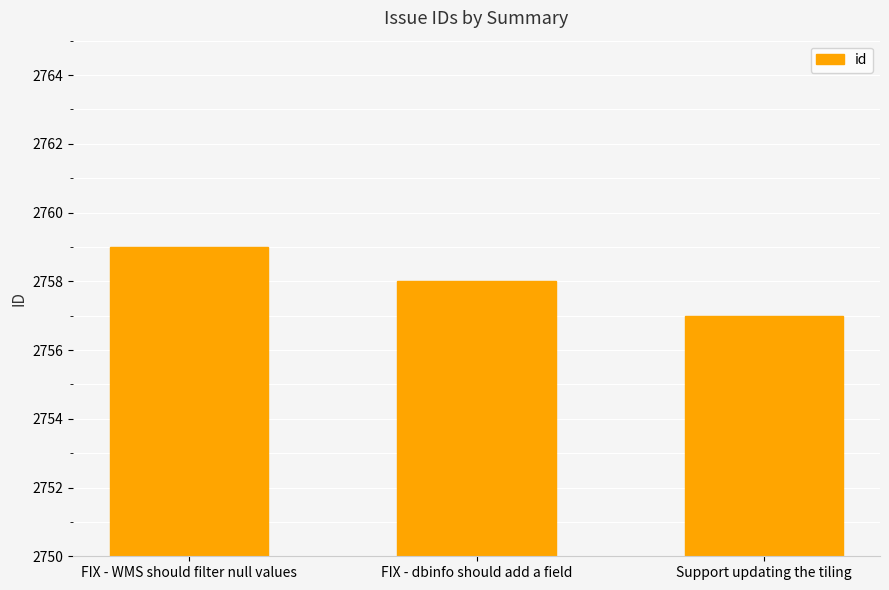

Reading left to right, transcribe all the data shown in this chart.

2759	2758	2757